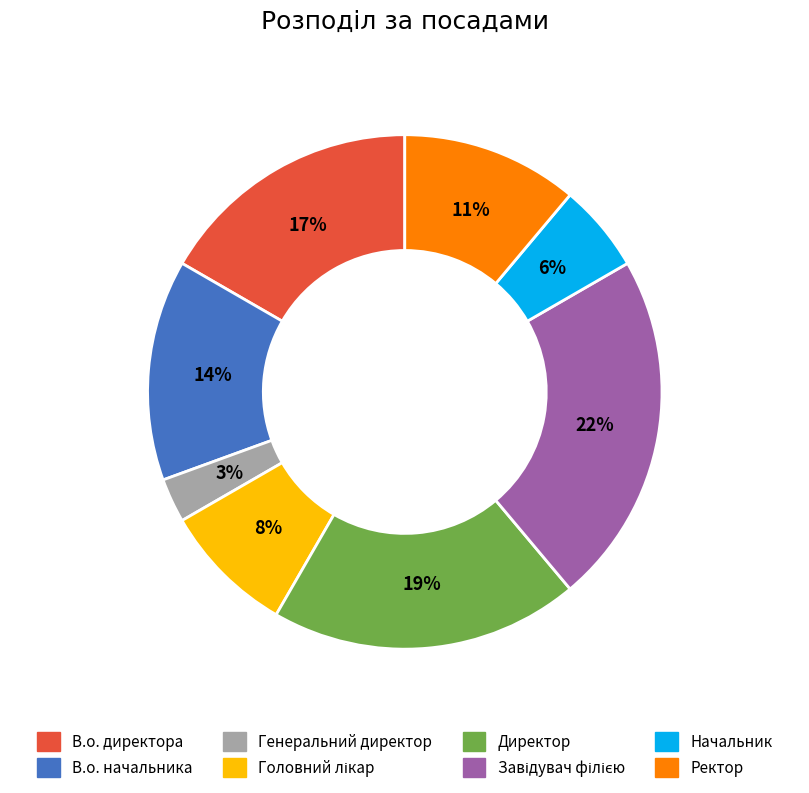

Do Генеральний директор and В.о. начальника together represent more than half of the pie?

No